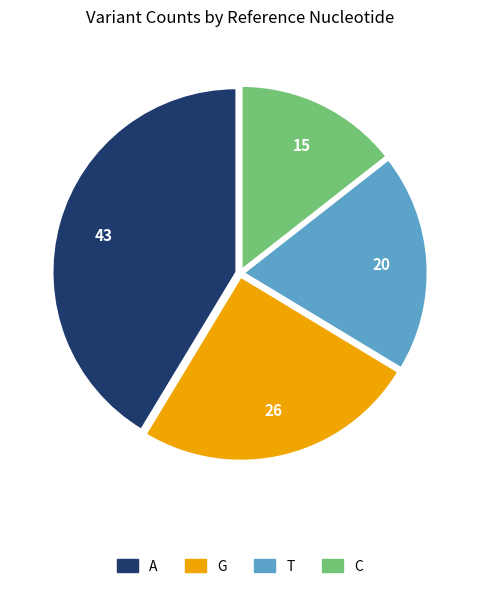

Combined, do T and A account for over 50%?

Yes